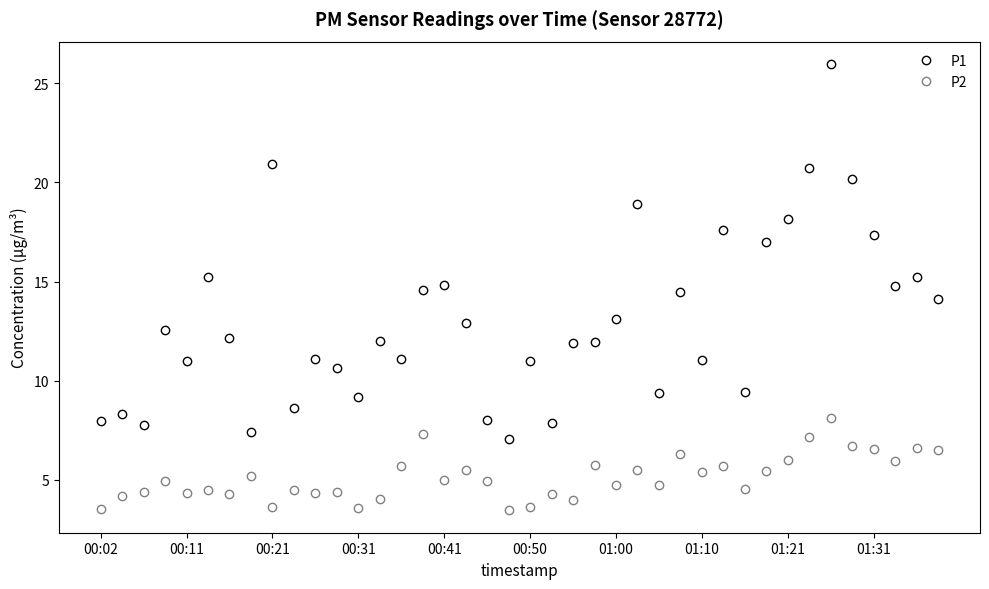

True or false: P2 and P1 intersect in this chart.

False